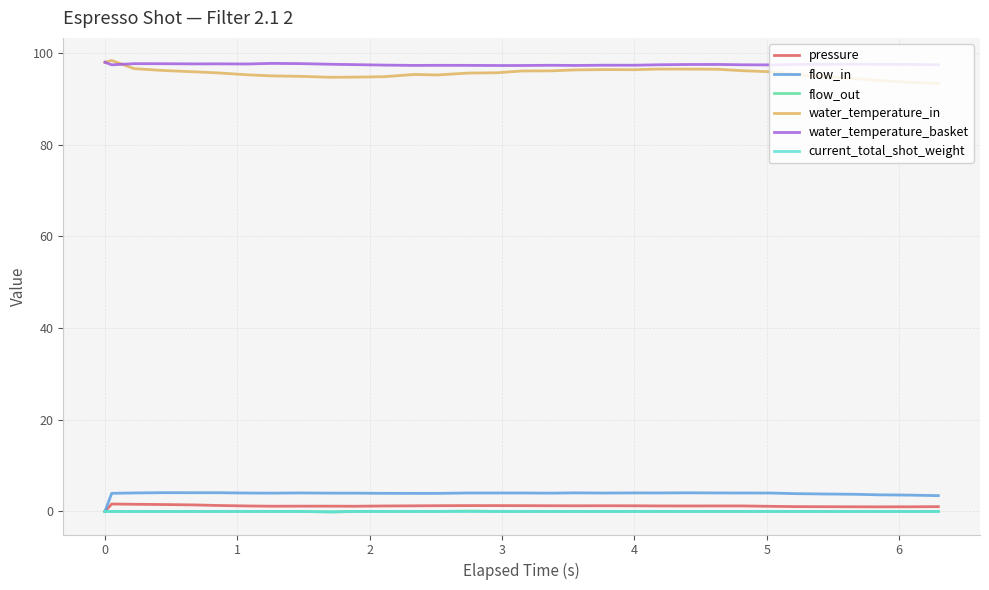

True or false: water_temperature_basket and flow_out intersect in this chart.

False